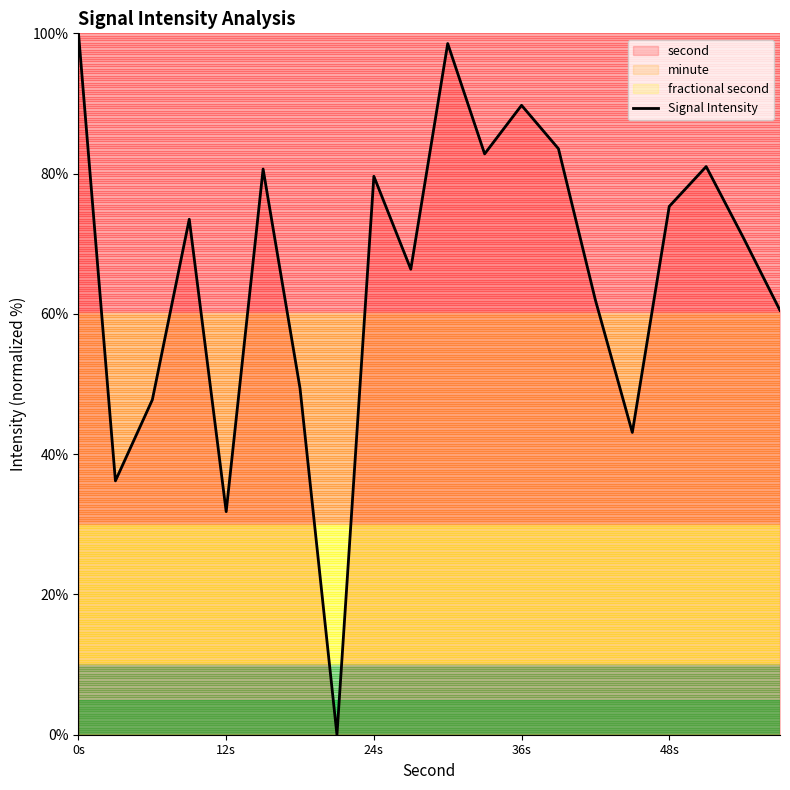

The value of Signal Intensity at 12s is 56.8. True or false?

False